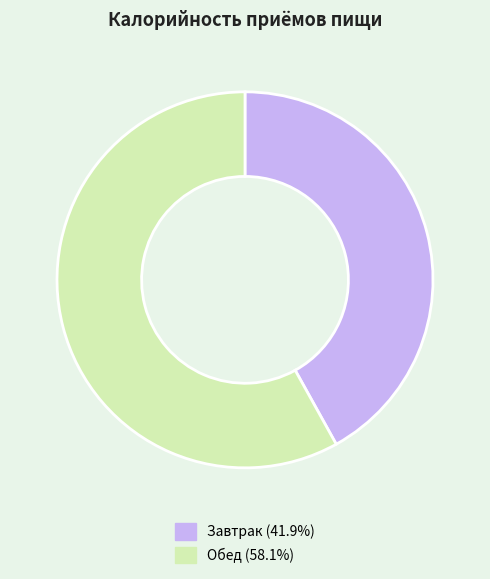

Rank the categories by value from highest to lowest.

Обед, Завтрак